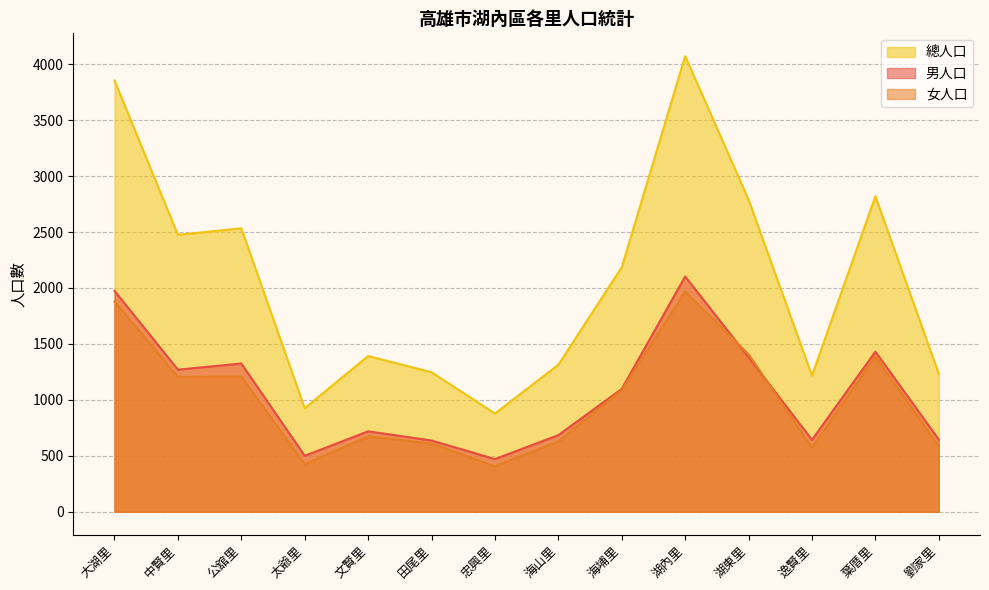

Rank the series by their maximum value, from highest to lowest.

總人口, 男人口, 女人口